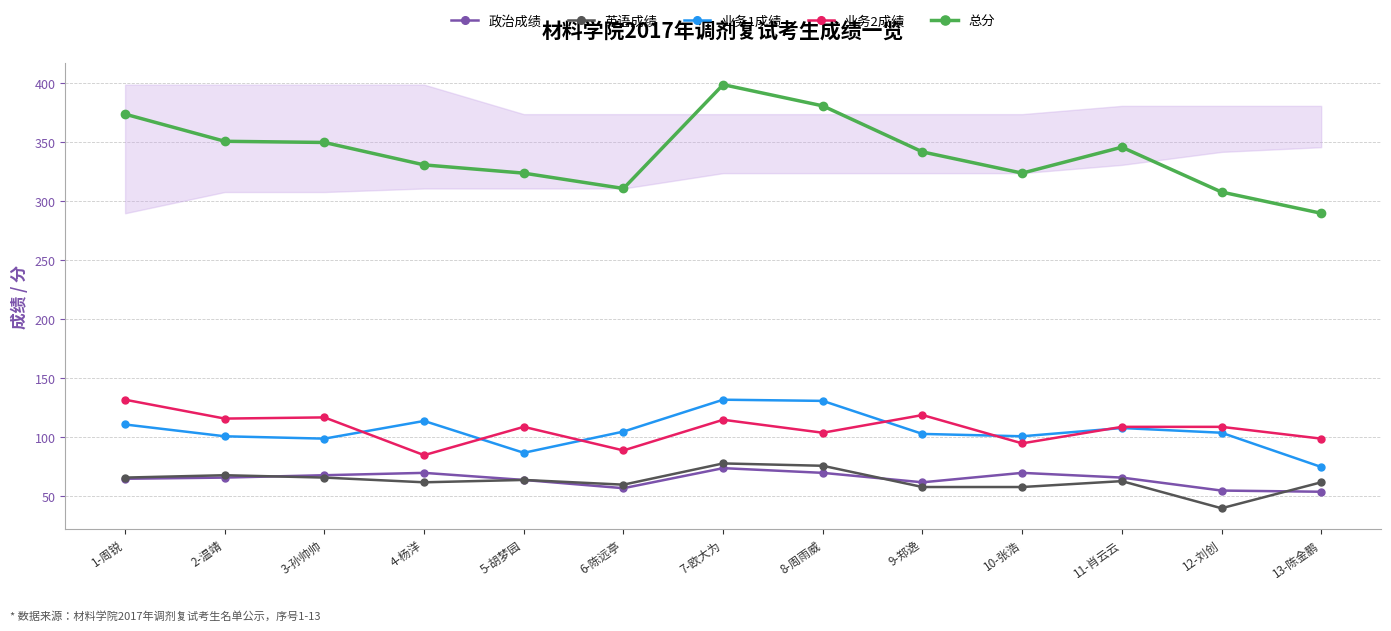

What is the total value across all series at 9-郑逸?

684